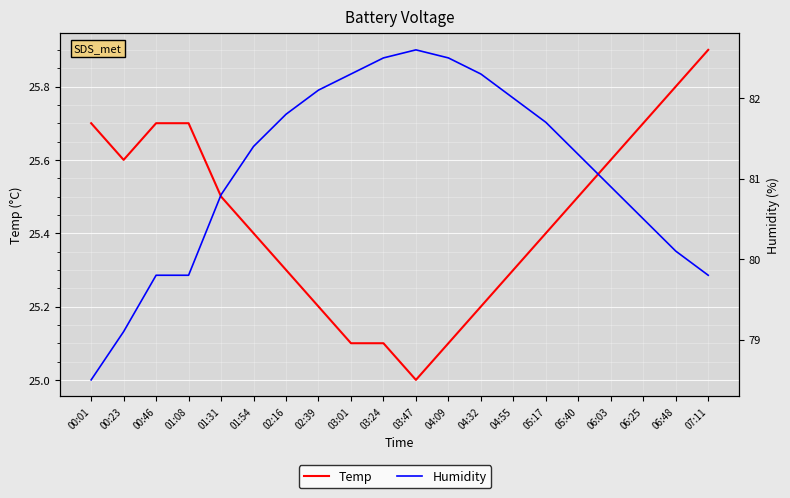

Rank the categories by Humidity value from lowest to highest.

00:01, 00:23, 00:46, 01:08, 07:11, 06:48, 06:25, 01:31, 06:03, 05:40, 01:54, 05:17, 02:16, 04:55, 02:39, 03:01, 04:32, 03:24, 04:09, 03:47